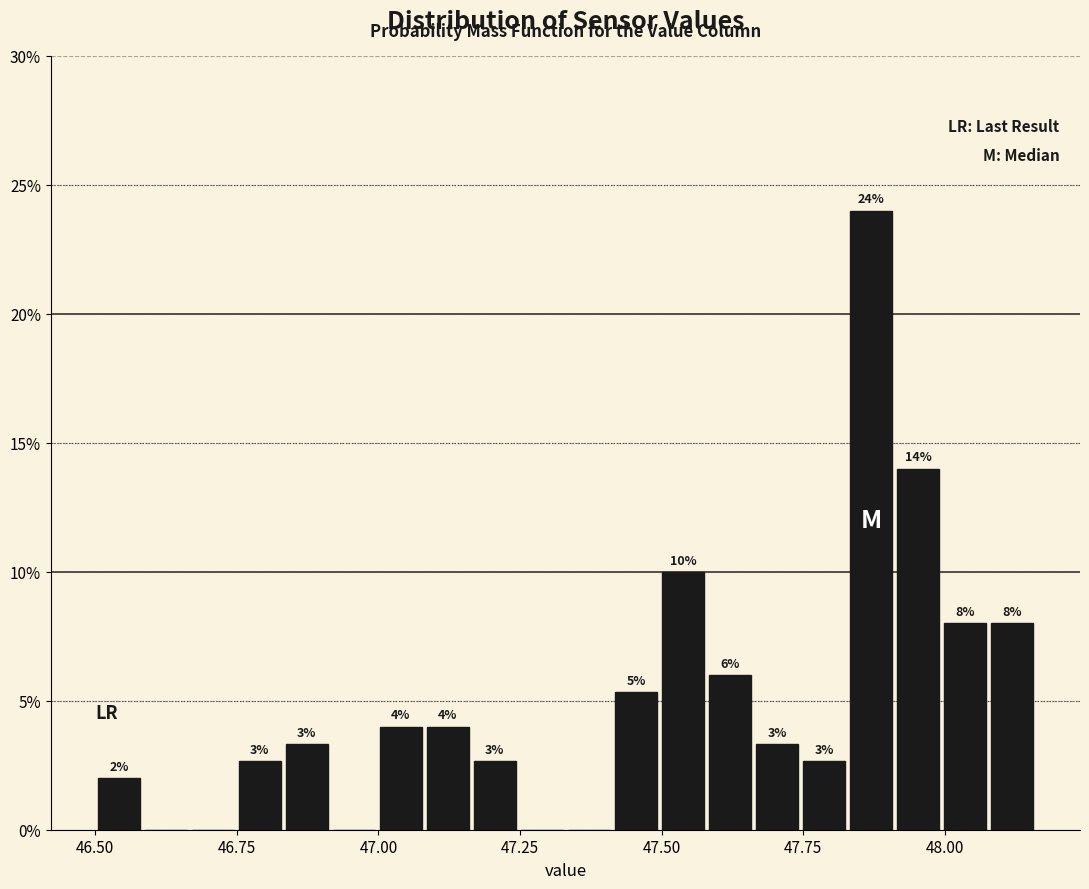

Around what value on the x-axis is the tallest bar? Give the approximate position of its centre, as read against the axis.

47.85